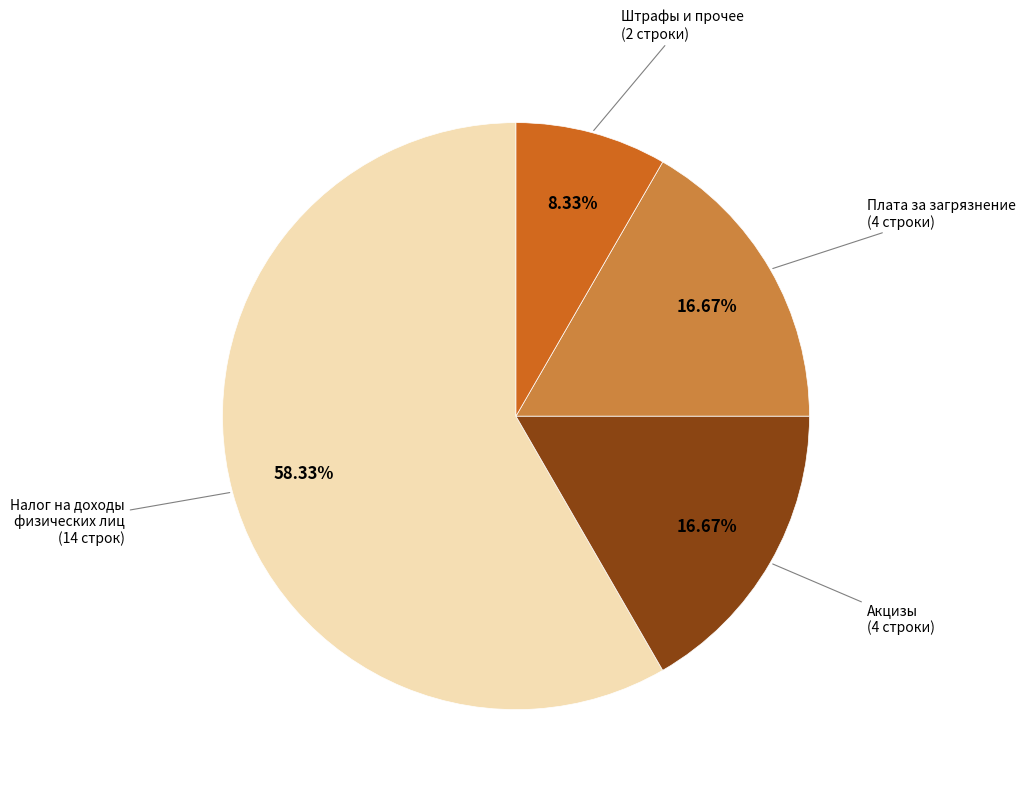

Is there any slice that represents more than half of the pie?

Yes